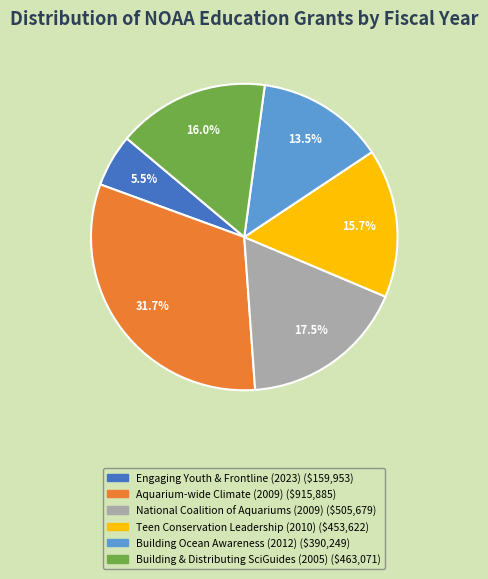

Is there any slice that represents more than half of the pie?

No